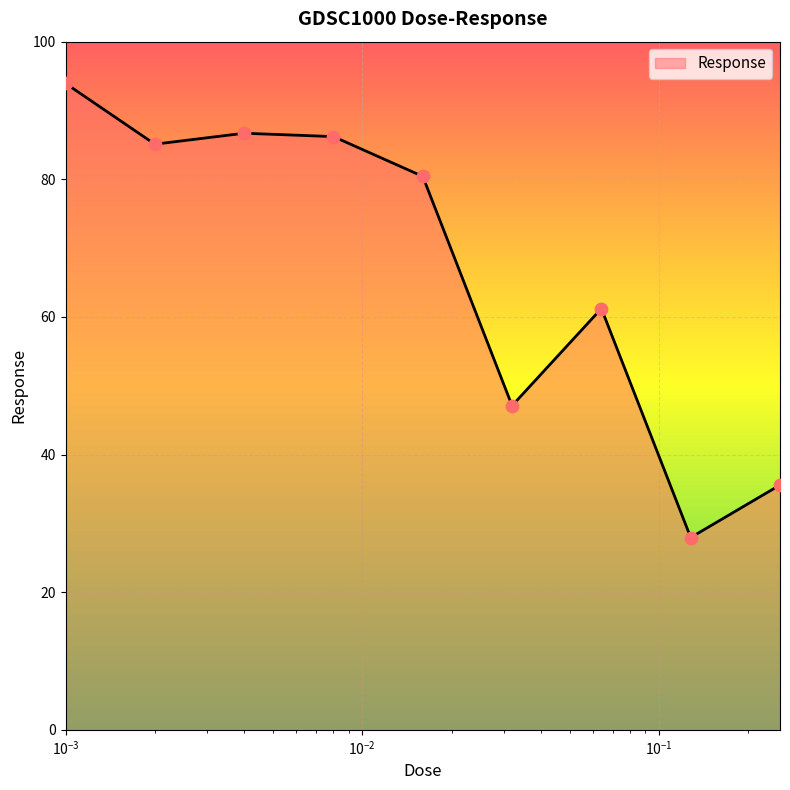

What is the smallest value displayed?

27.9